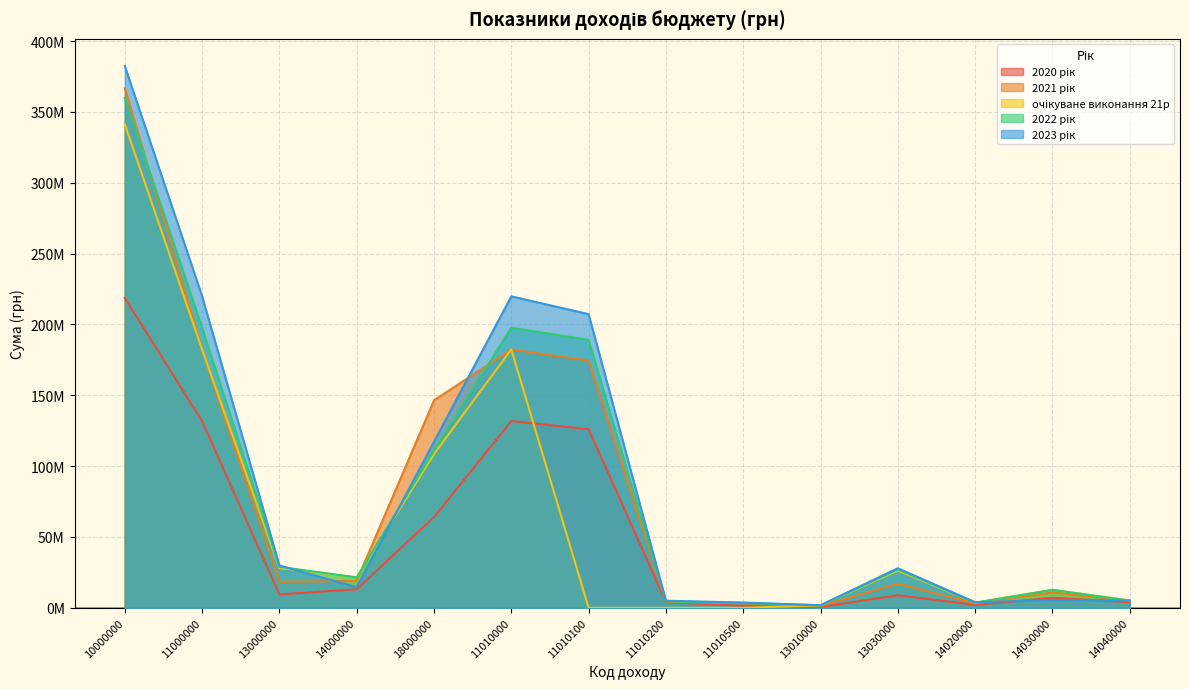

At which category does the chart reach its peak across all series?

10000000